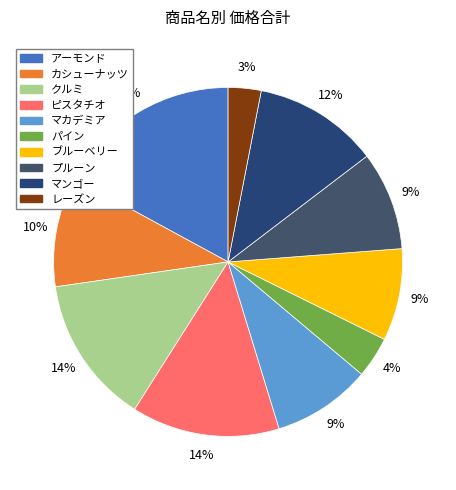

Count the number of slices in the pie.

10